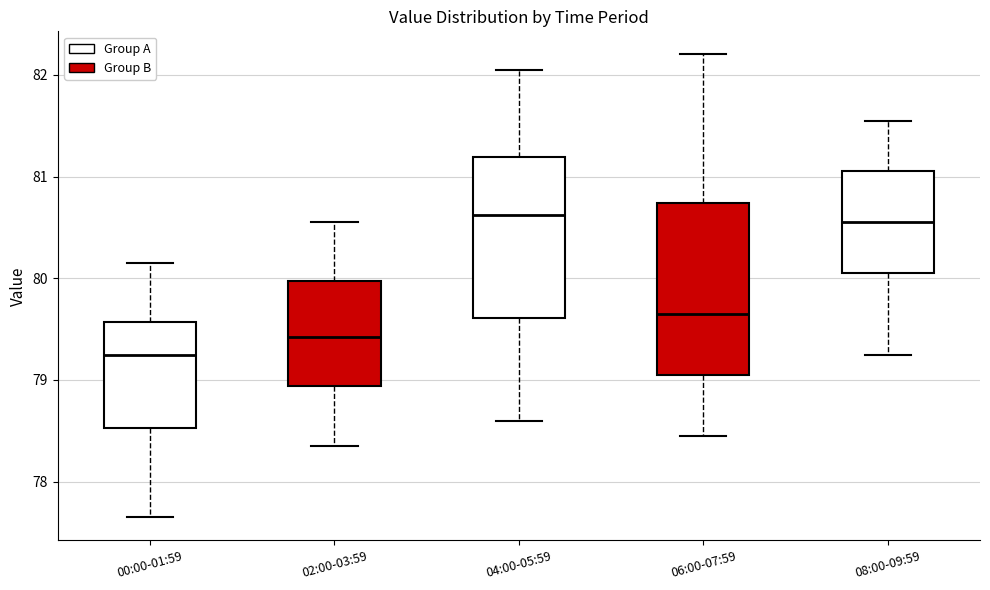

Reading left to right, transcribe this box plot: for each box, give where its median line is, the range the box spans, and where its two whiskers end, as read against the y-axis. The values are not printed on the chart, so give them approximately, as read against the axis.

00:00-01:59: median 79.2, box 78.5 to 79.6, whiskers 77.7 to 80.2
02:00-03:59: median 79.4, box 78.9 to 80.0, whiskers 78.4 to 80.6
04:00-05:59: median 80.6, box 79.6 to 81.2, whiskers 78.6 to 82.1
06:00-07:59: median 79.7, box 79.1 to 80.7, whiskers 78.5 to 82.2
08:00-09:59: median 80.6, box 80.1 to 81.1, whiskers 79.3 to 81.6